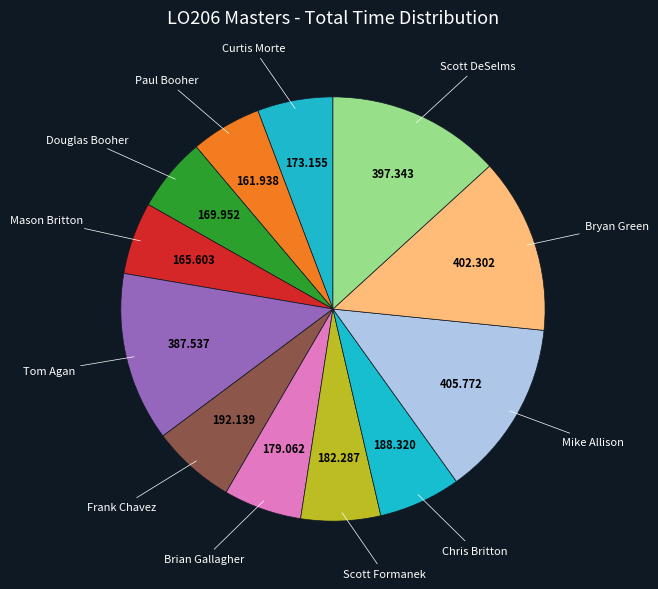

Rank the categories by value from lowest to highest.

Paul Booher, Mason Britton, Douglas Booher, Curtis Morte, Brian Gallagher, Scott Formanek, Chris Britton, Frank Chavez, Tom Agan, Scott DeSelms, Bryan Green, Mike Allison